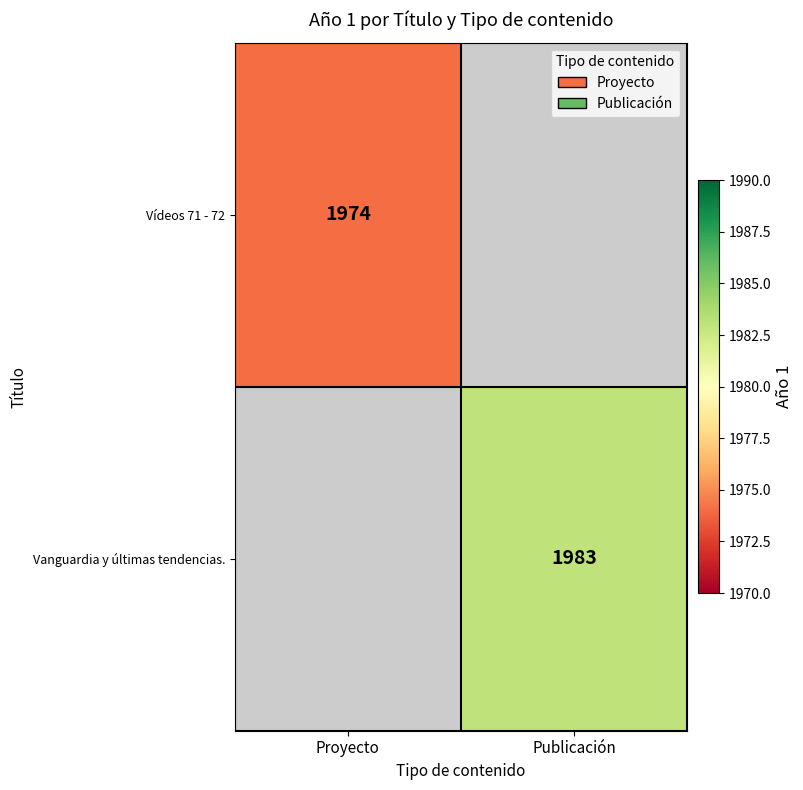

How many data points does each series have?

2